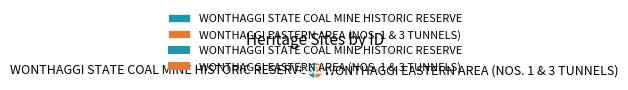

Count the number of slices in the pie.

2